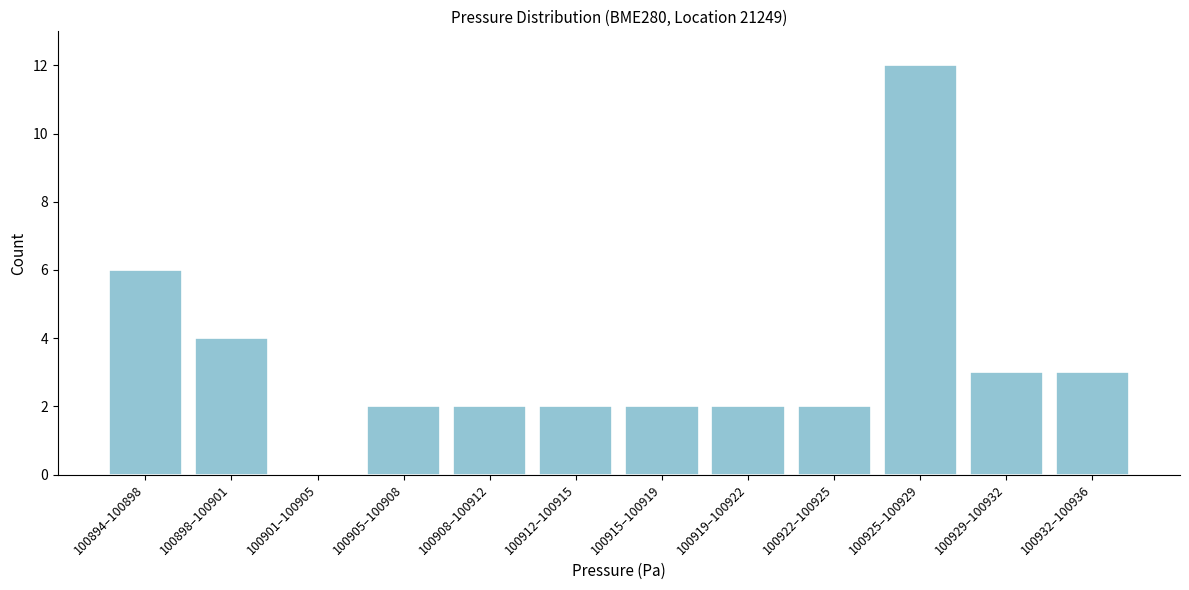

Reading right to left, list all the values displayed in this chart.

100932–100936=3	100929–100932=3	100925–100929=12	100922–100925=2	100919–100922=2	100915–100919=2	100912–100915=2	100908–100912=2	100905–100908=2	100901–100905=0	100898–100901=4	100894–100898=6